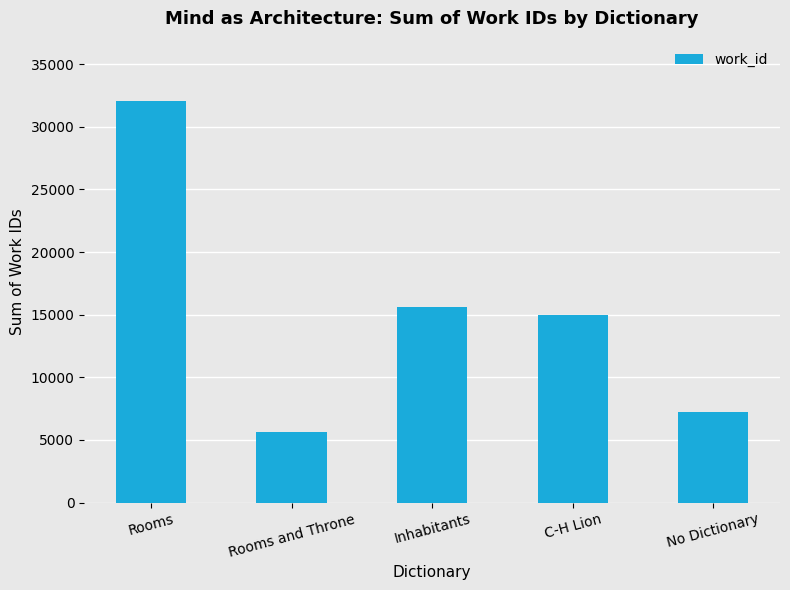

Are the bars horizontal?

No